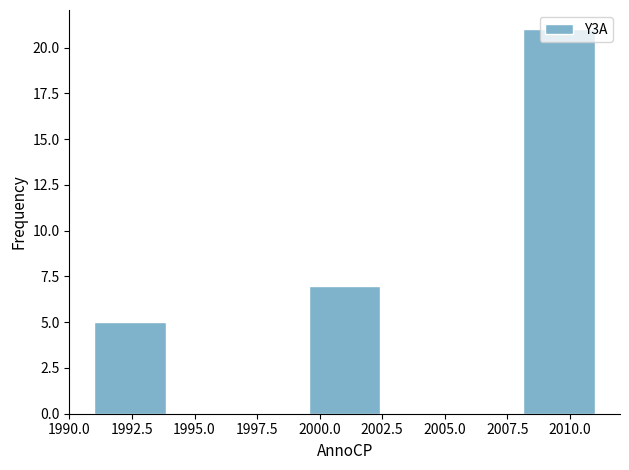

Reading left to right, transcribe this chart: for each bar, give the range it covers on the x-axis and its height. Neither the bar edges nor the heights are printed on the chart, so give them approximately, as read against the axes.

1991.0 to 1994.0: 5
1994.0 to 1996.5: 0
1996.5 to 1999.5: 0
1999.5 to 2002.5: 7
2002.5 to 2005.5: 0
2005.5 to 2008.0: 0
2008.0 to 2011.0: 21